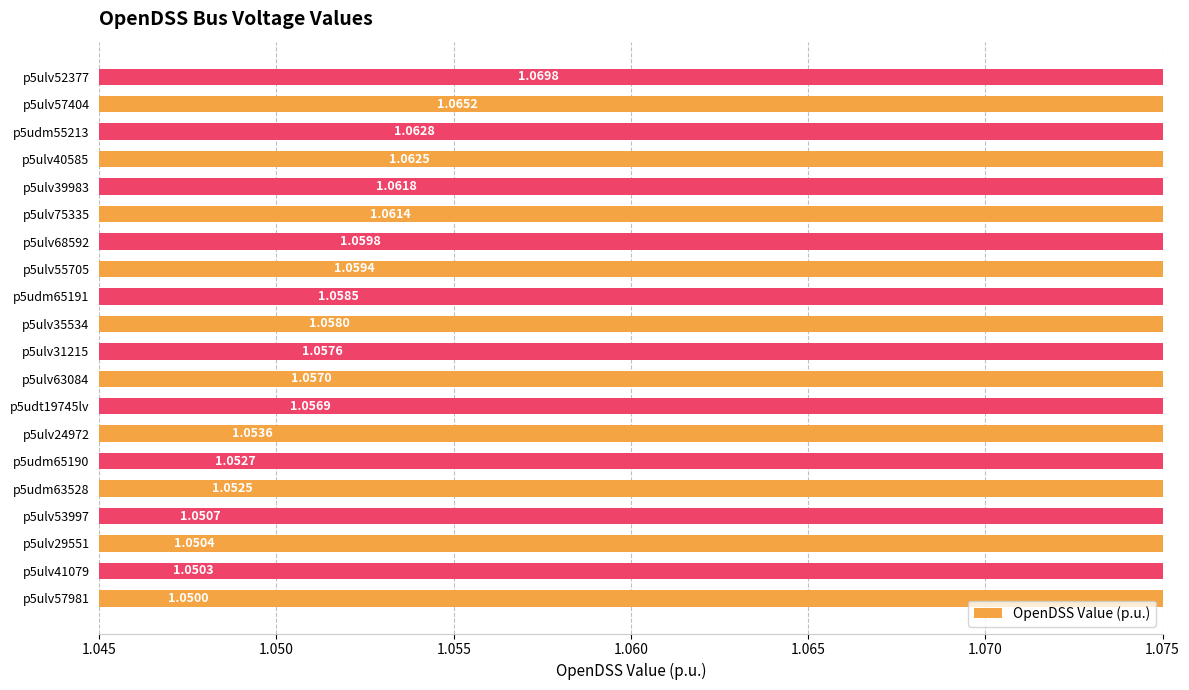

Does the chart contain any negative values?

No